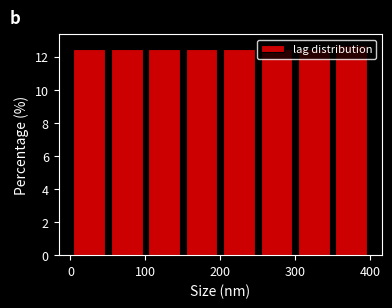

Reading left to right, list every bar in this chart as the range it spans on the x-axis followed by its height. The values are not printed on the chart, so give them approximately, as read against the axis.

0 to 50: 12.4
50 to 100: 12.4
100 to 150: 12.4
150 to 200: 12.4
200 to 250: 12.4
250 to 300: 12.4
300 to 350: 12.4
350 to 400: 12.8